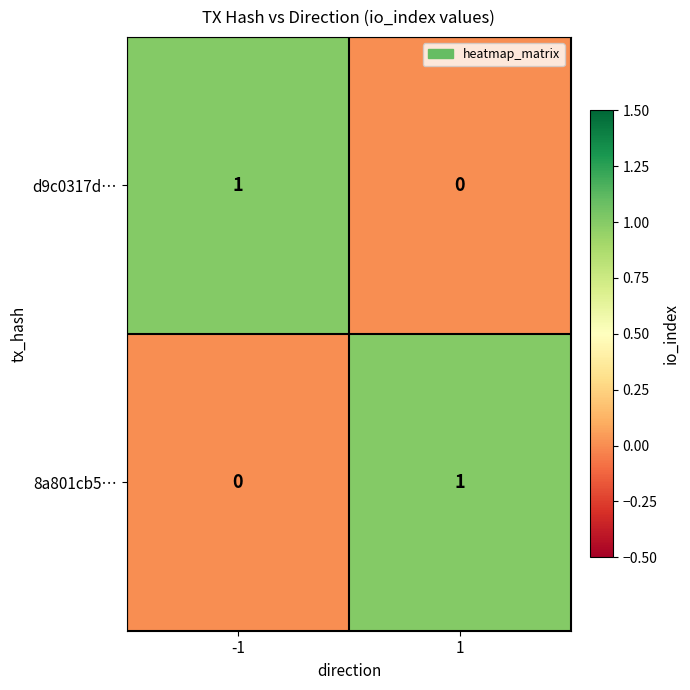

Reading left to right, what are all the values shown in this chart?

d9c0317d…: 1	0
8a801cb5…: 0	1